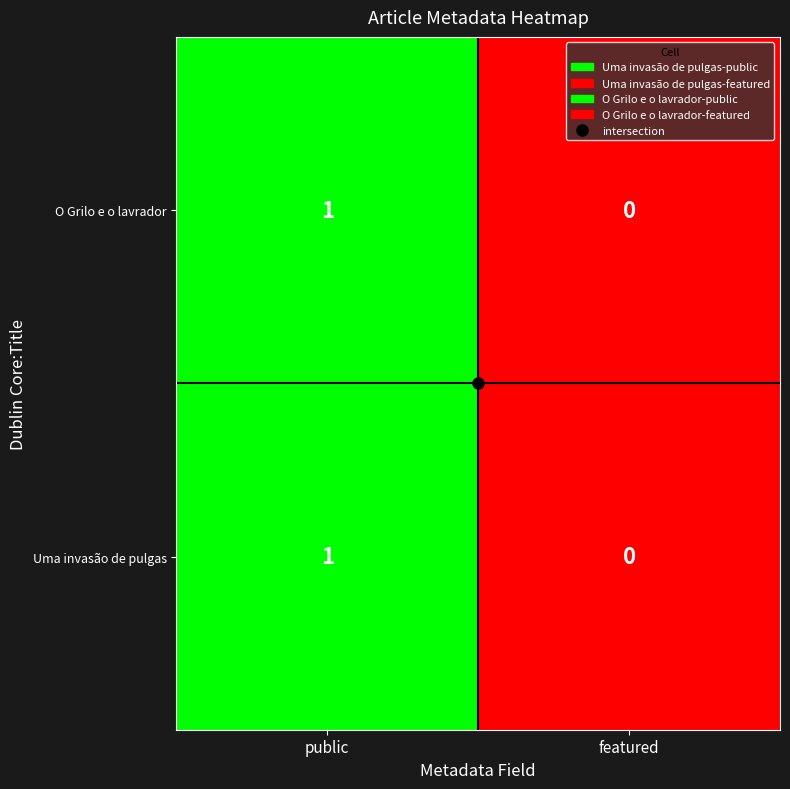

At which category does the chart reach its peak across all series?

public